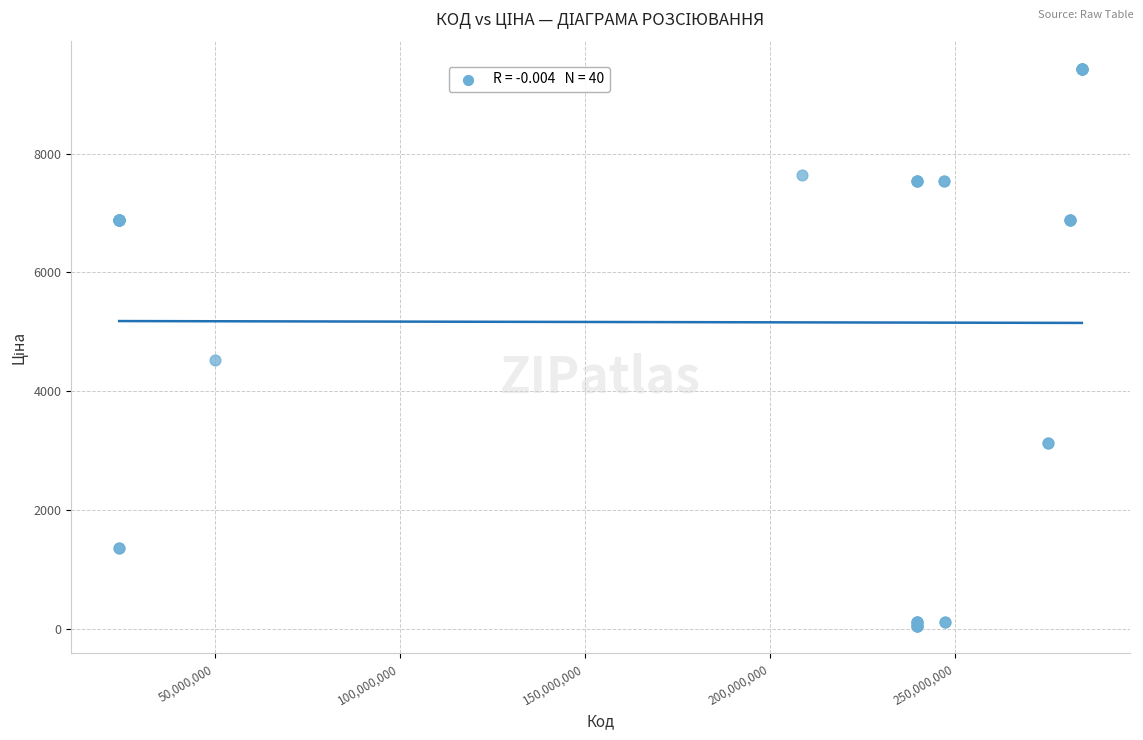

What Y value in the scatter plot is closest to 4736?

4531.4